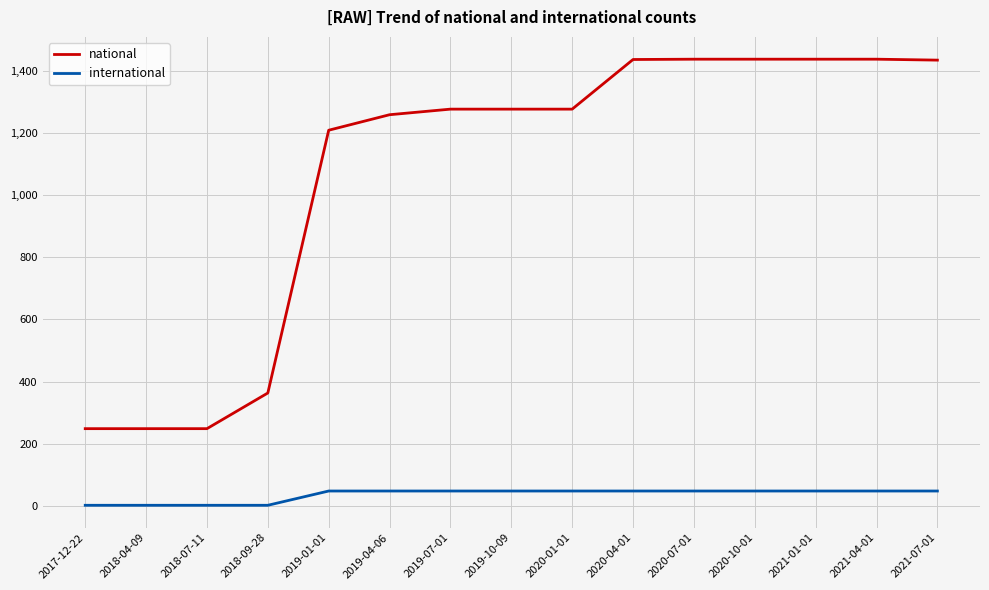

What is the average value of the international series?

35